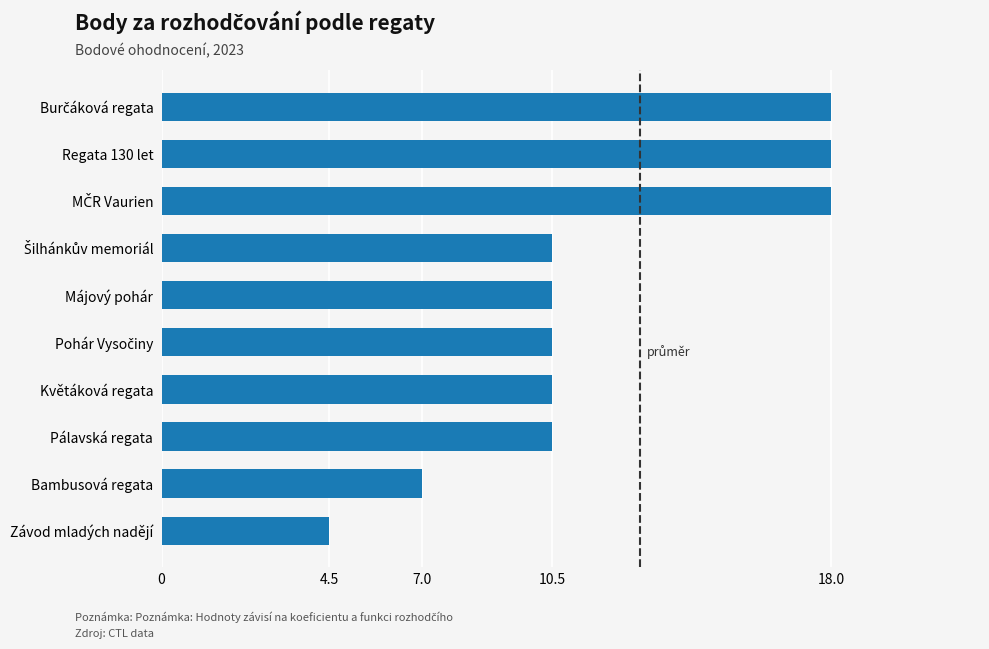

What value does the data have at Květáková regata?

10.5